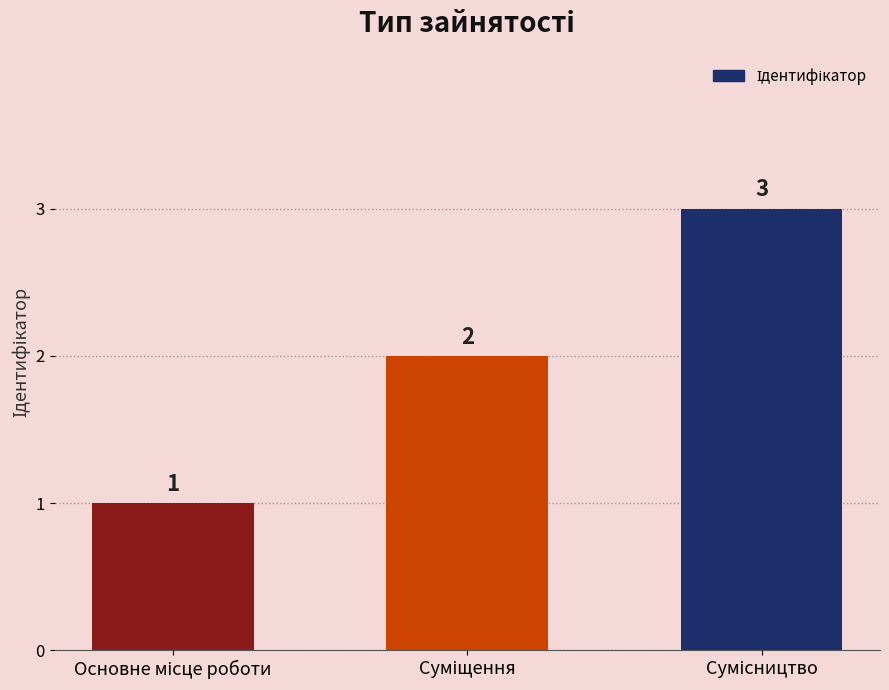

How many values are between 1 and 3?

3